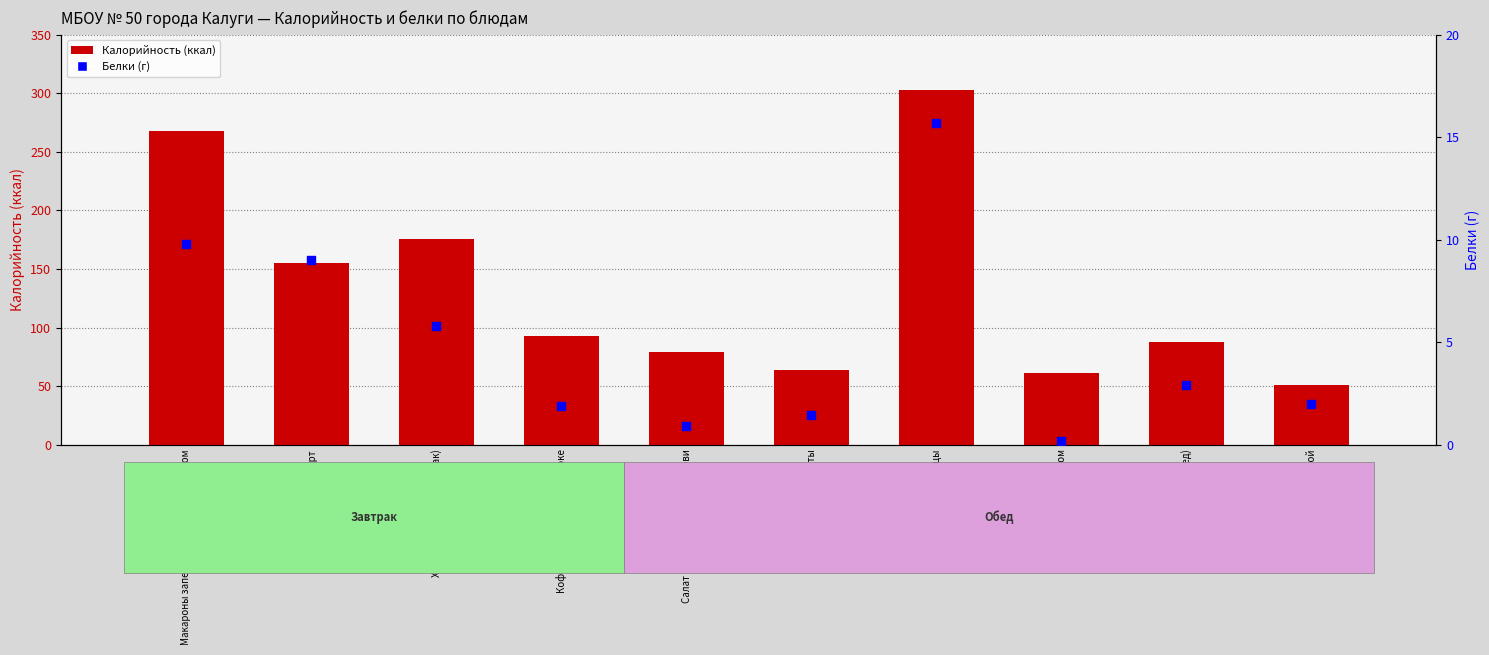

At how many categories does at least one series exceed 81?

6